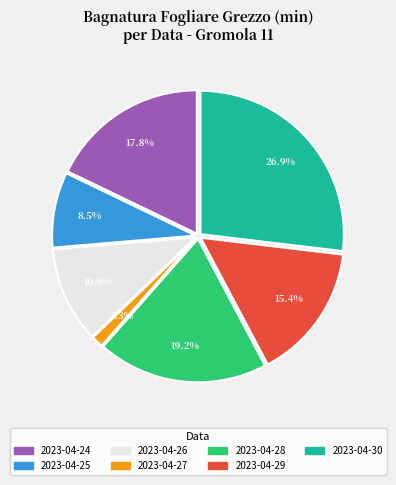

To the nearest percent, what is the difference between the 2023-04-30 and 2023-04-29 slice percentages?

12%